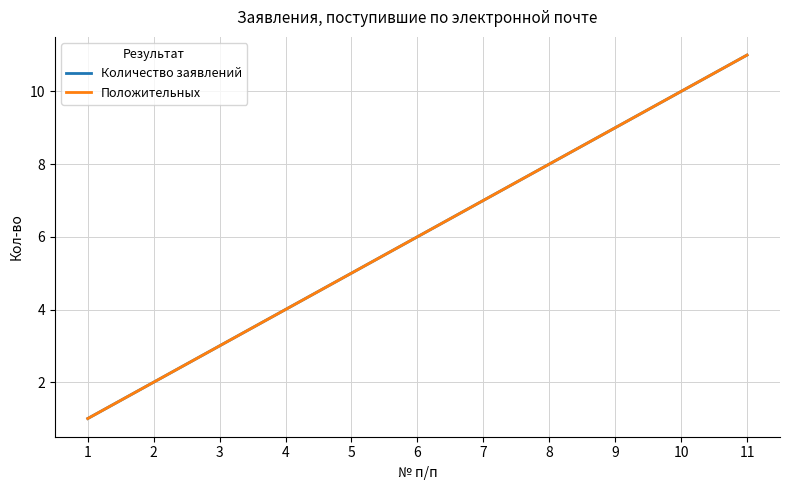

Reading left to right, transcribe all the data shown in this chart.

Количество заявлений: 1	2	3	4	5	6	7	8	9	10	11
Положительных: 1	2	3	4	5	6	7	8	9	10	11